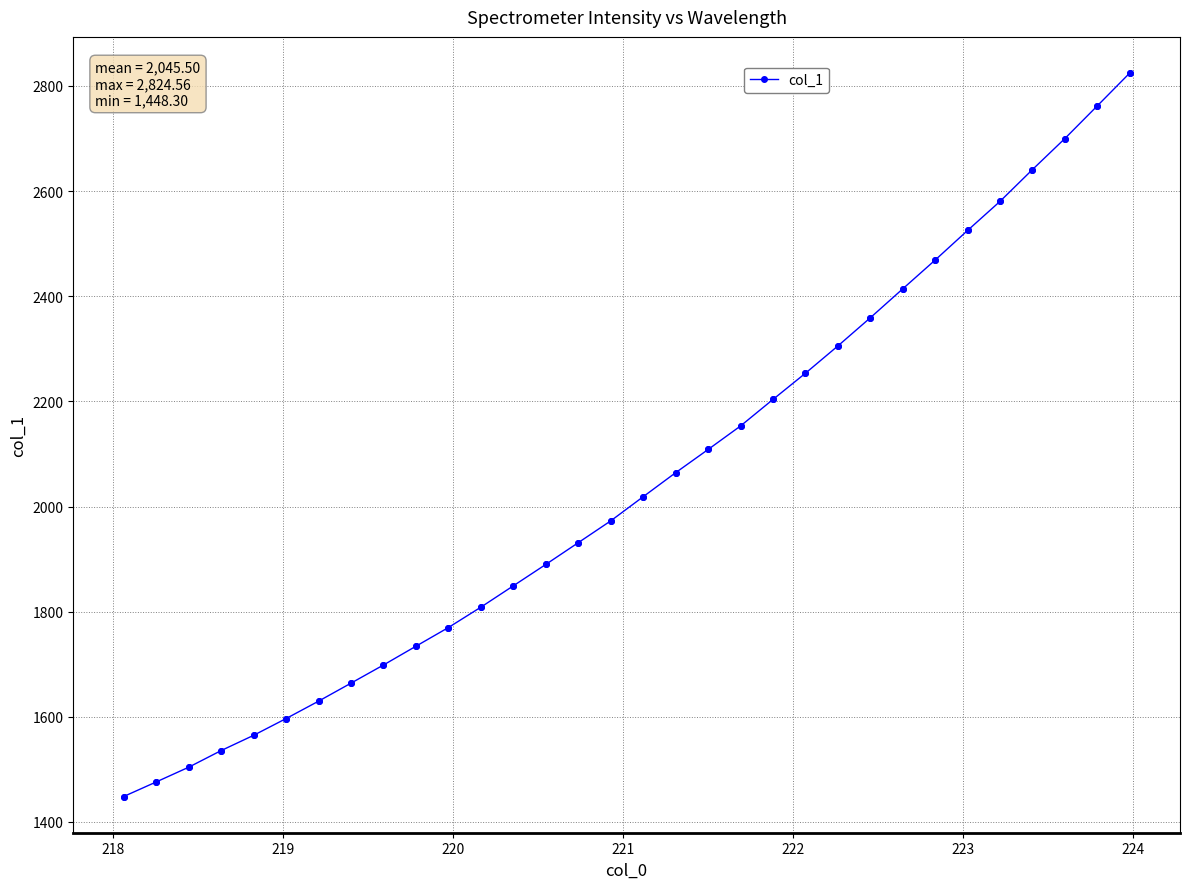

What is the maximum value shown in the chart?

2824.6